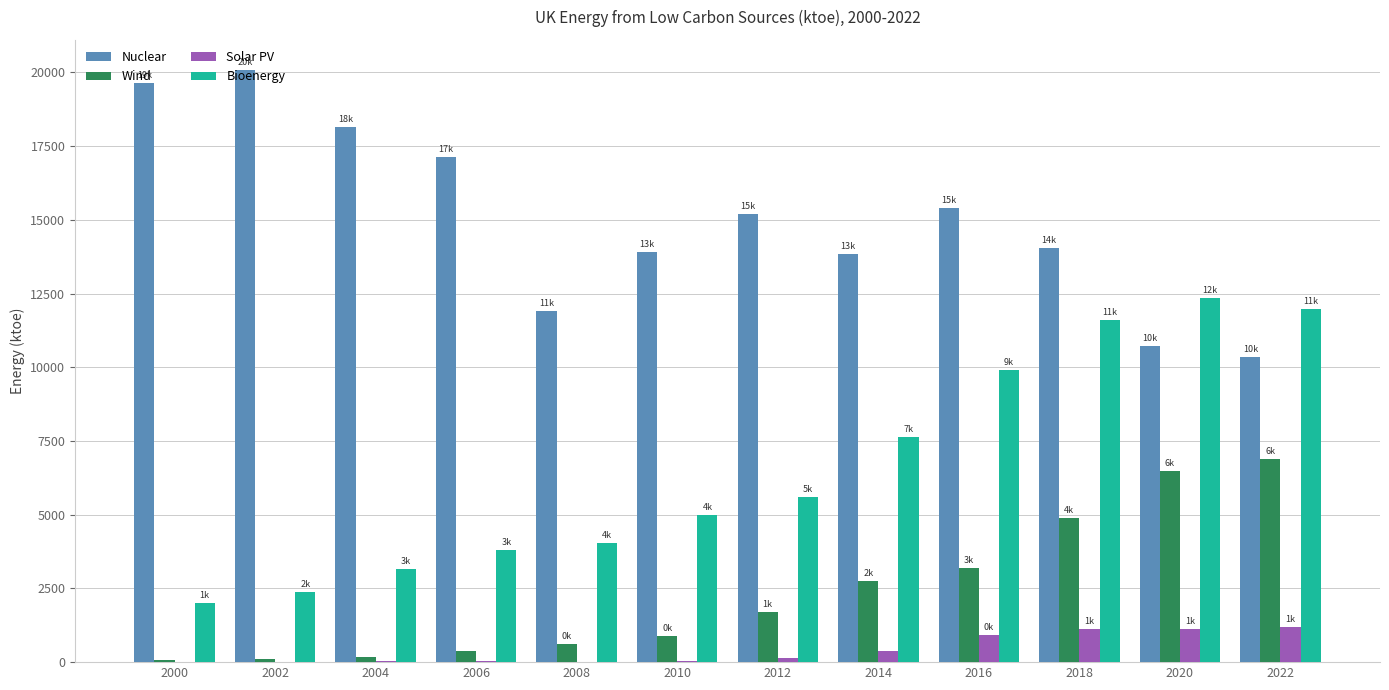

The value of Bioenergy at 2010 is 4997.7. True or false?

True